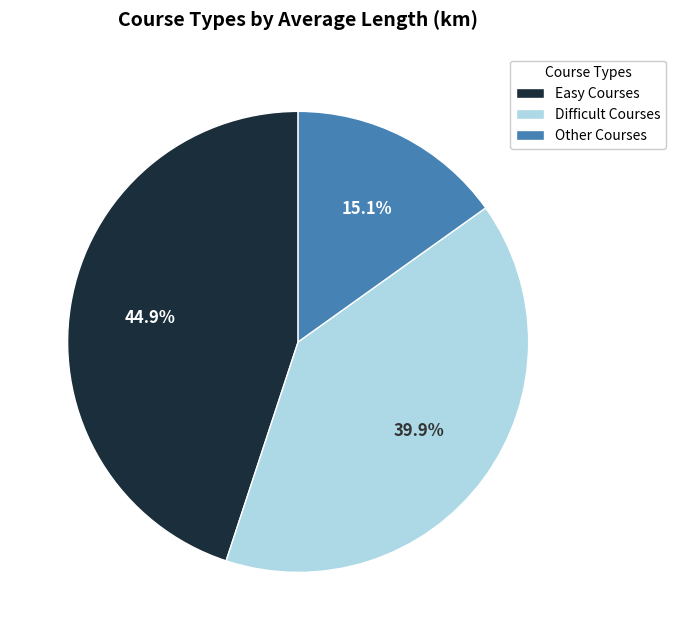

What percentage is NOT represented by Other Courses?

84.9%